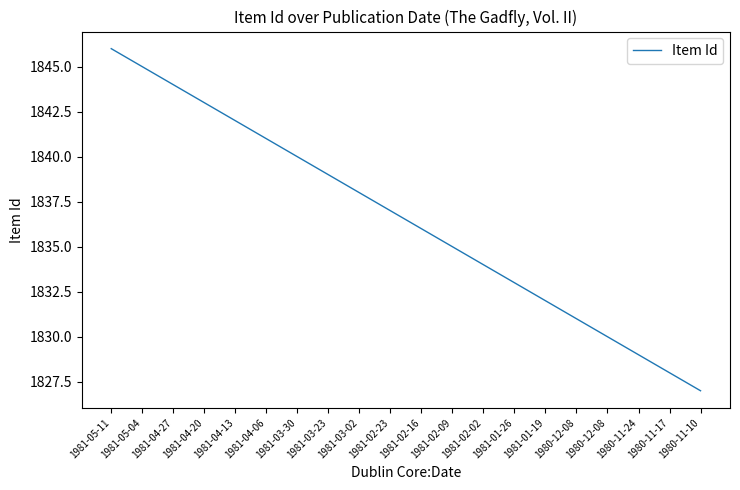

Does the chart have visible grid lines?

No